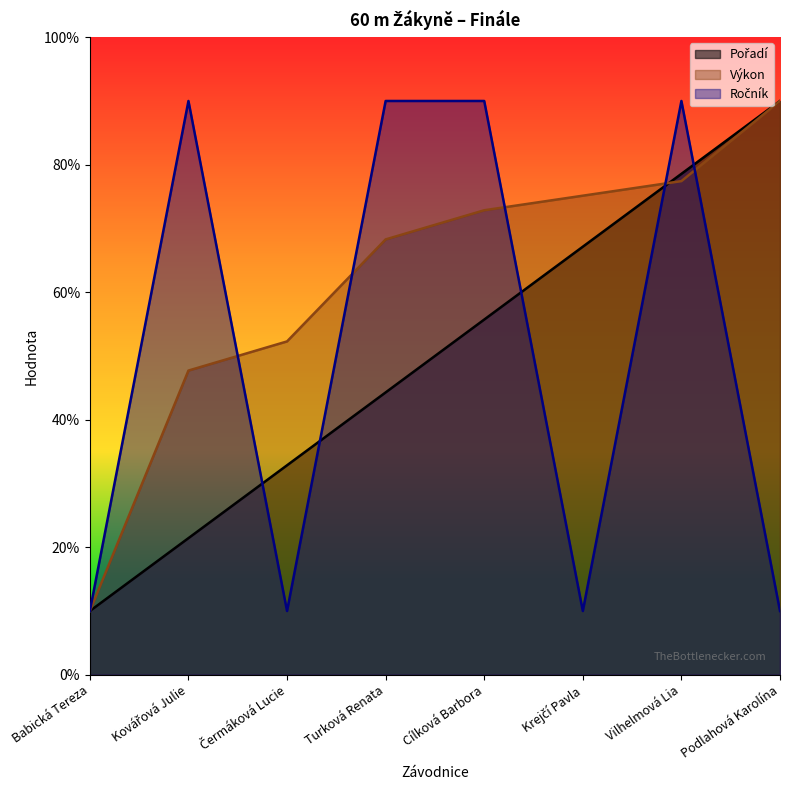

What is the sum of all Pořadí values?

40.0